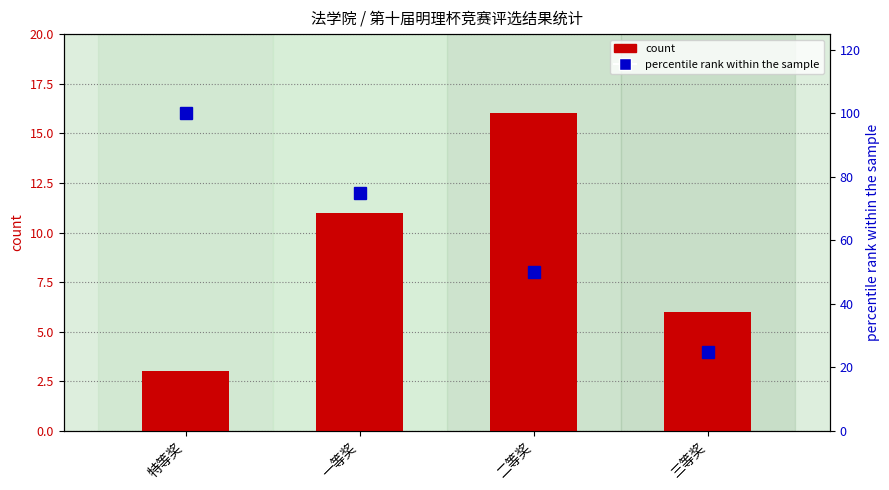

Between 一等奖 and 三等奖, which series saw the biggest shift?

percentile rank within the sample